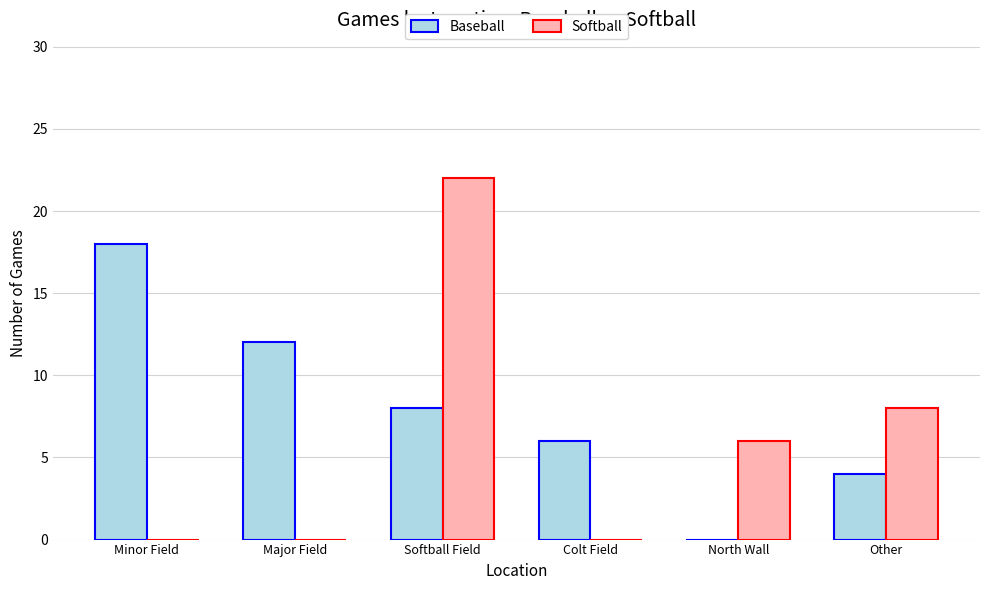

Reading left to right, list all the values displayed in this chart.

Baseball: 18	12	8	6	0	4
Softball: 0	0	22	0	6	8